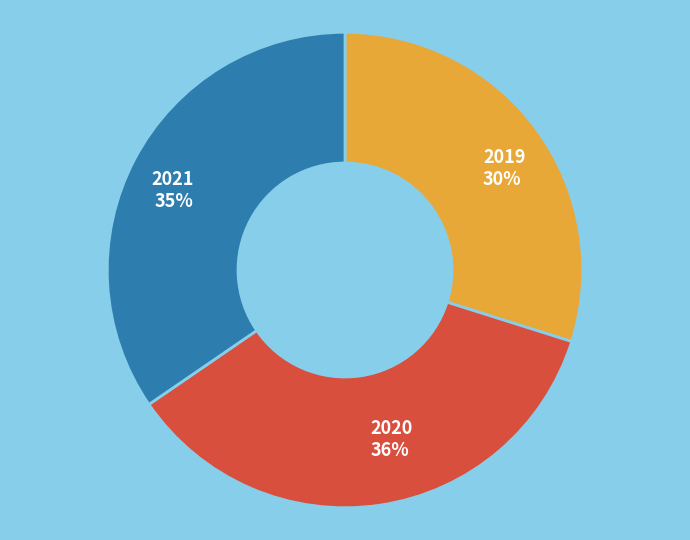

Count the number of slices in the pie.

3